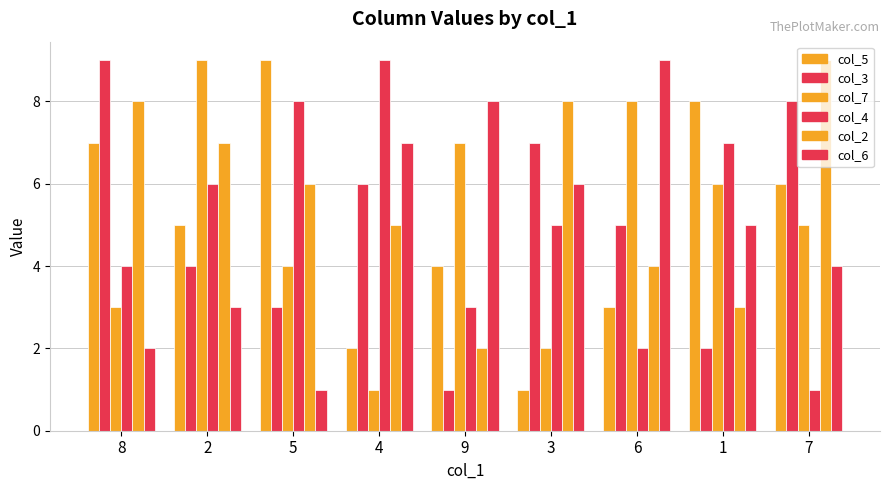

Where does the col_4 series first go above 5?

2